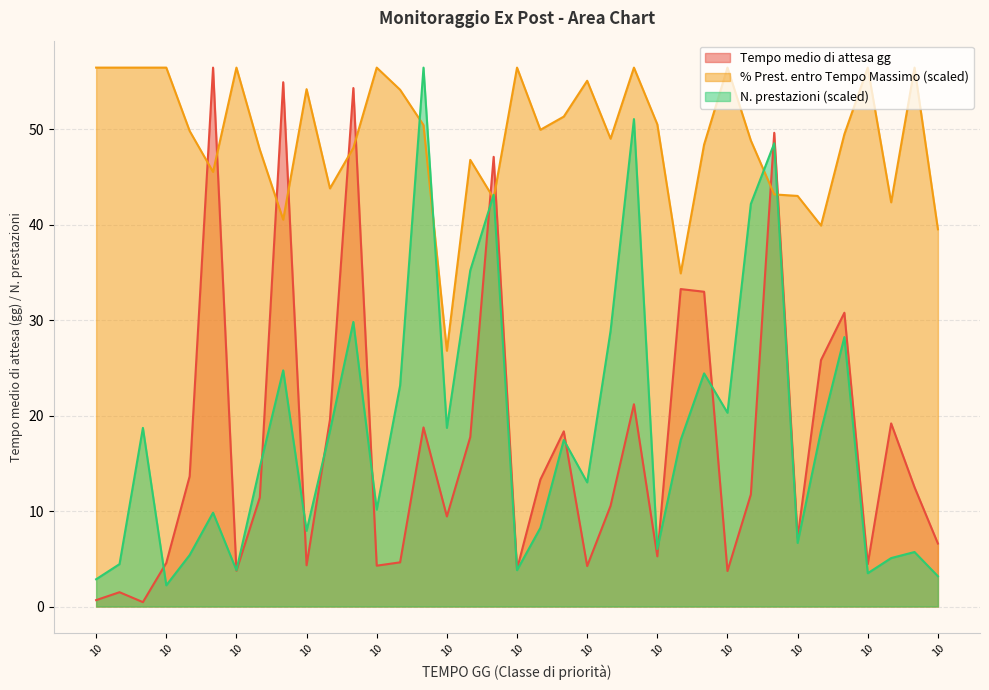

How many values in the N. prest. series are below 17?

18